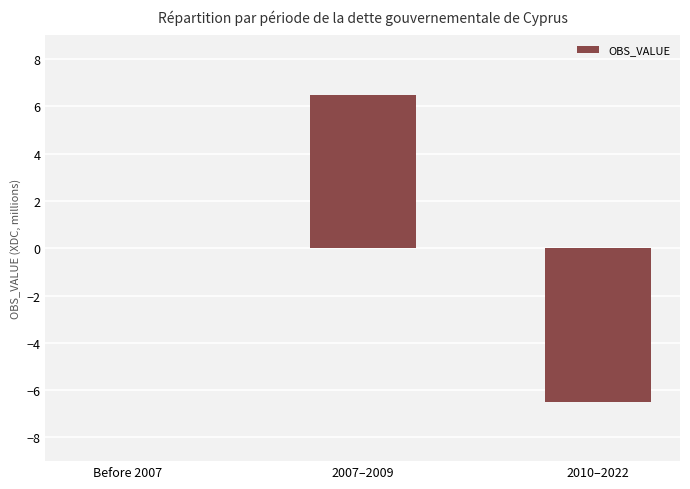

Which label corresponds to the largest value in the chart?

2007–2009